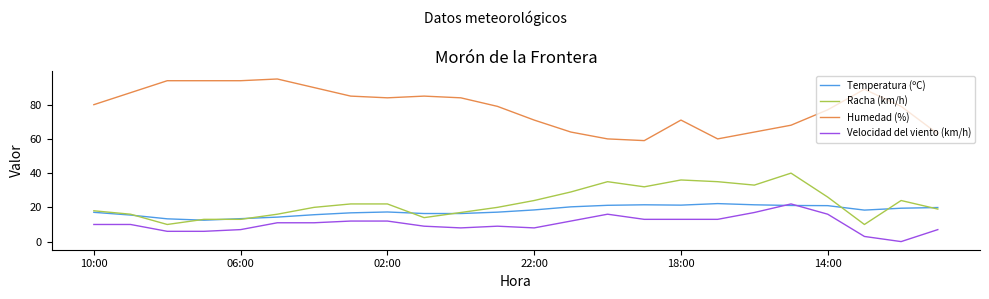

What is the sum of all Velocidad del viento (km/h) values?

251.0